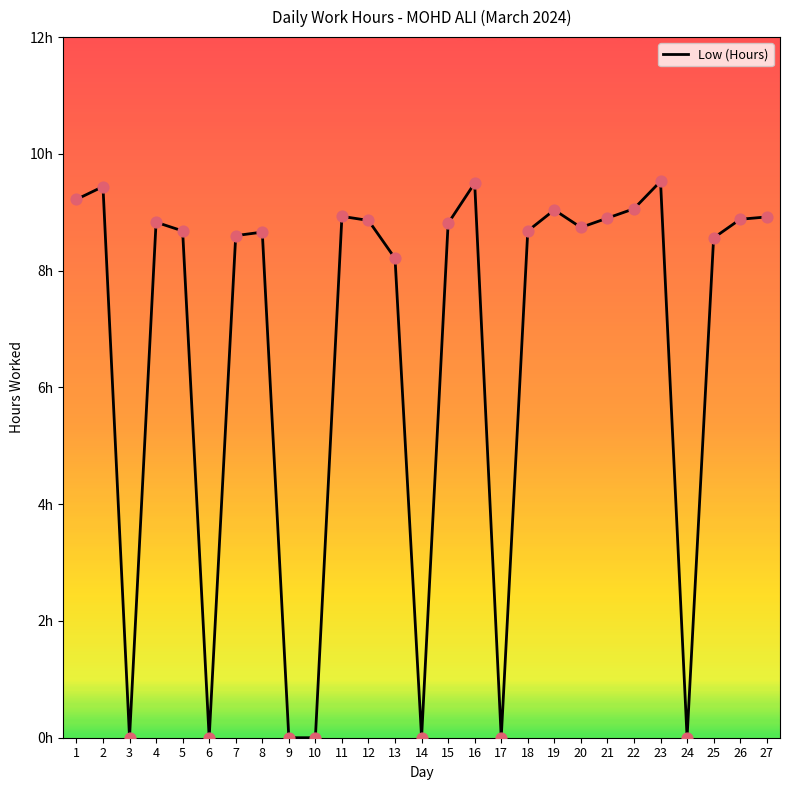

Which has a higher value, 22 or 7?

22